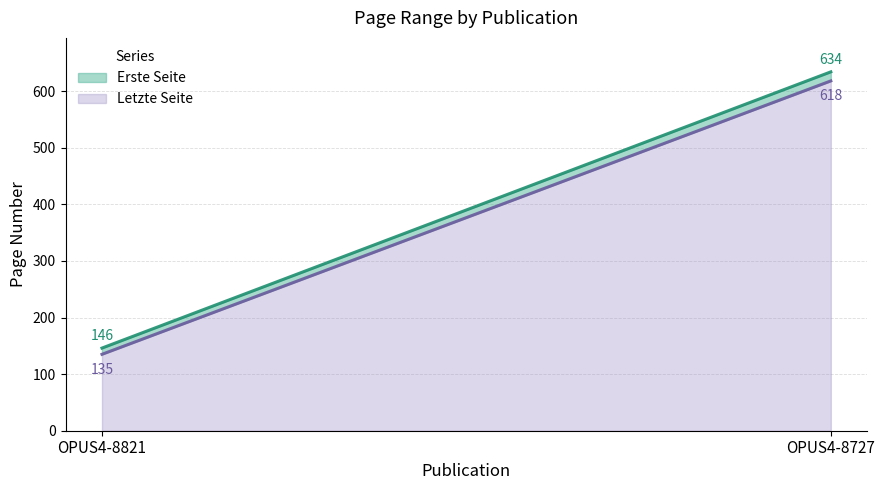

The Erste Seite series shows 949 at OPUS4-8727. True or false?

False